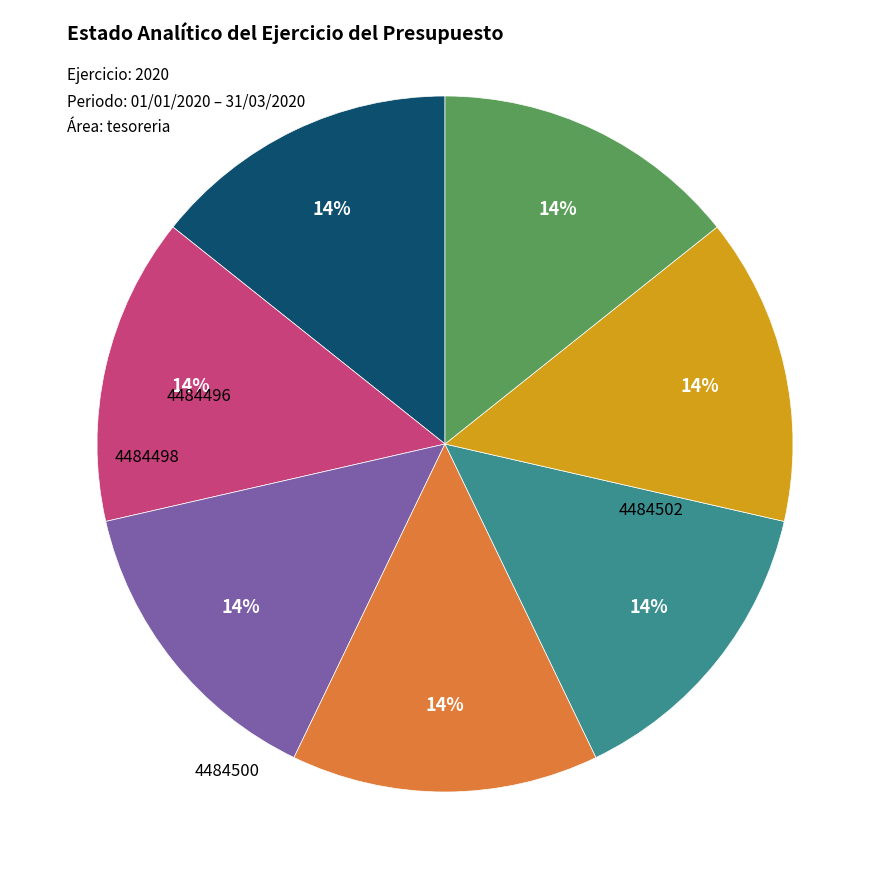

To the nearest percent, what is the average slice percentage?

14%